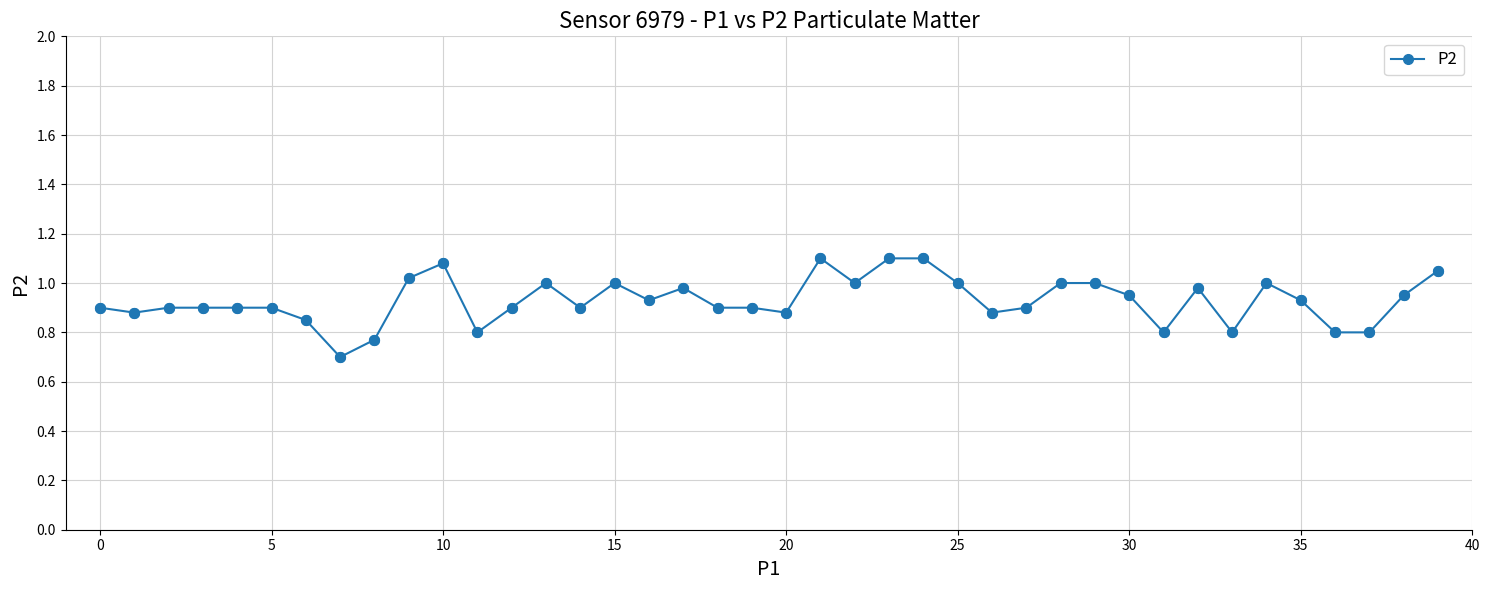

What is the sum of all values?

37.1